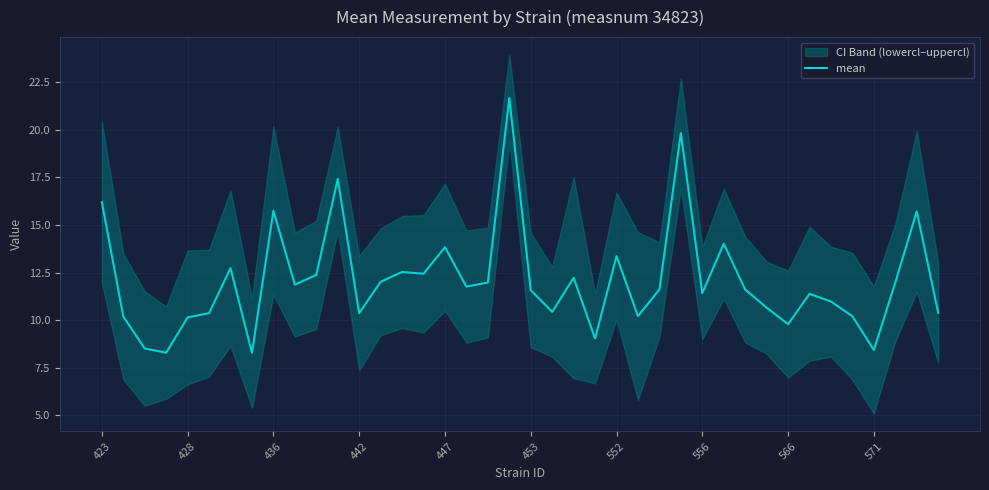

How many interior local peaks (higher than both neighbors) does the data have?

12